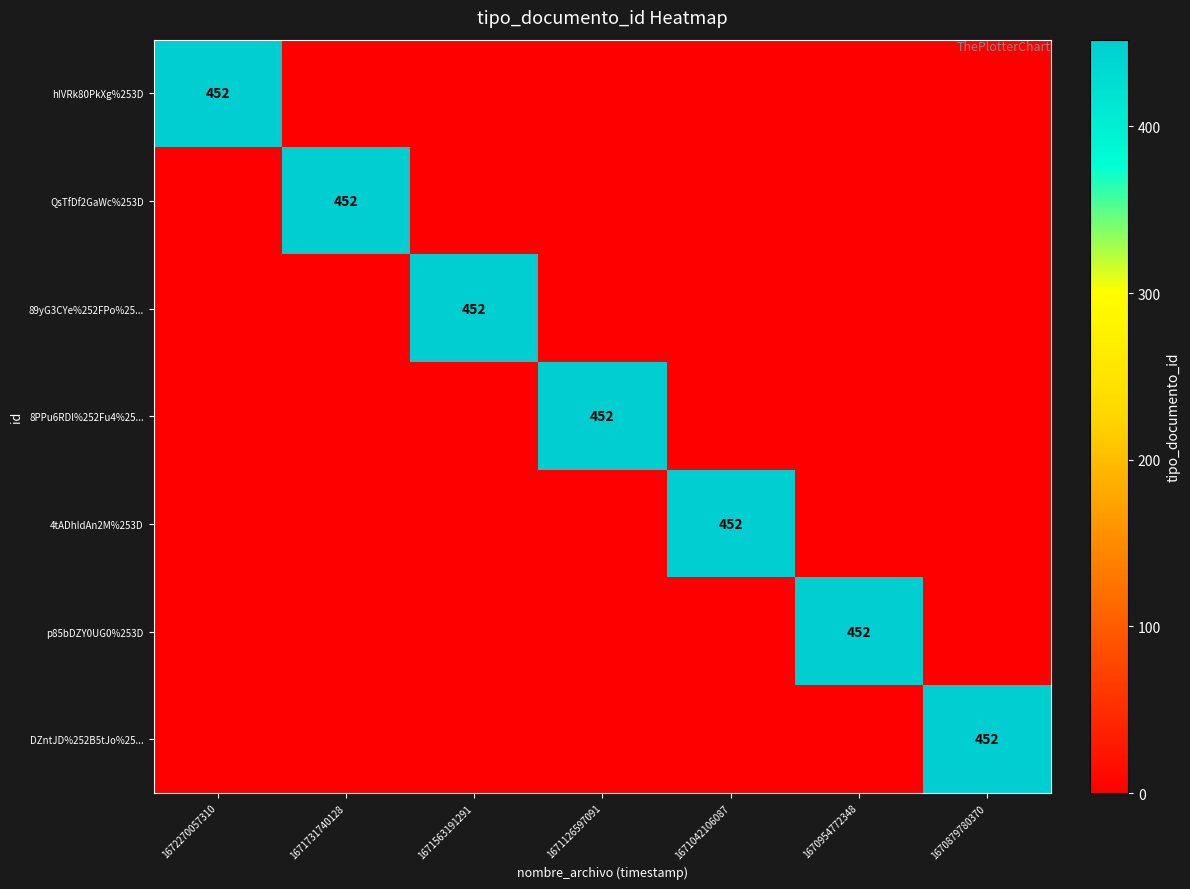

The value of QsTfDf2GaWc%253D at 1671731740128 is 452. True or false?

True